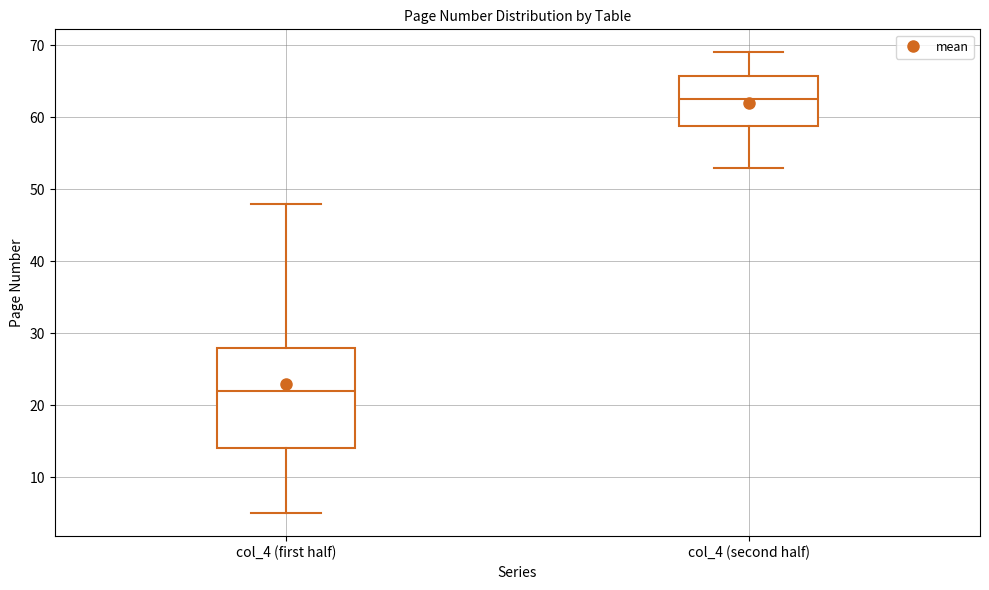

Reading left to right, read every box against the y-axis: the position of its median line, the range the box covers, and the ends of its whiskers. The values are not printed on the chart, so give them approximately, as read against the axis.

col_4 (first half): median 22, box 14 to 28, whiskers 5 to 48
col_4 (second half): median 63, box 59 to 66, whiskers 53 to 69